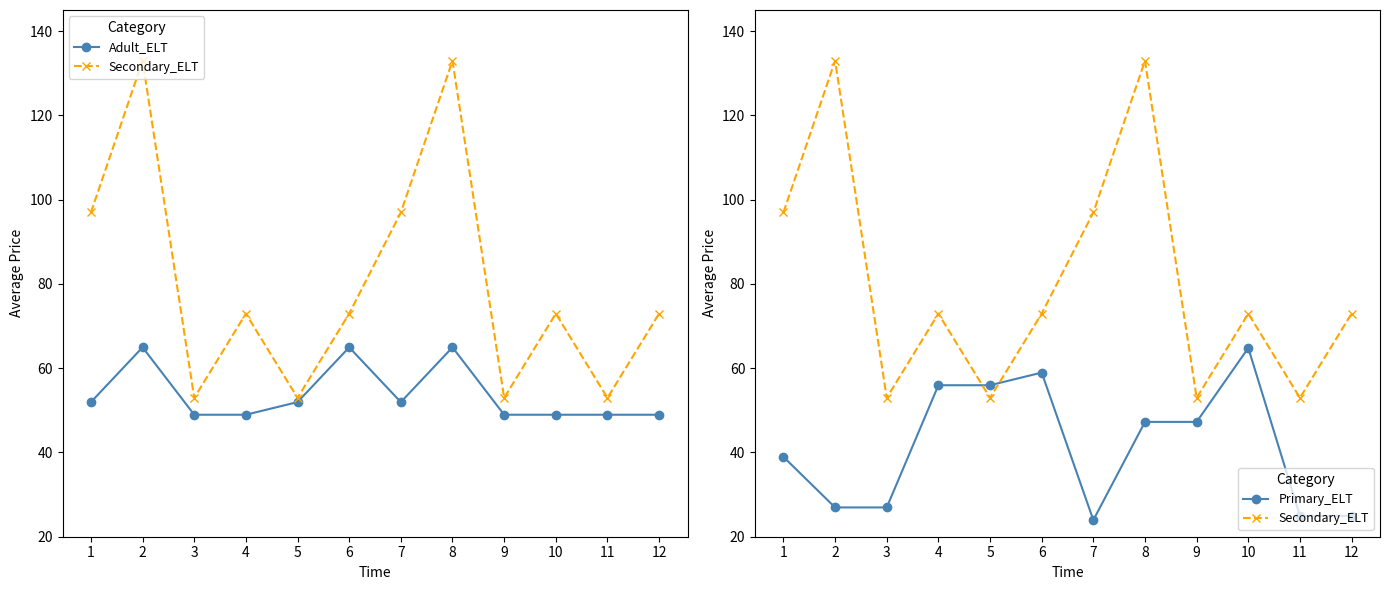

True or false: Adult_ELT has a value of 11.2 at 10.

False